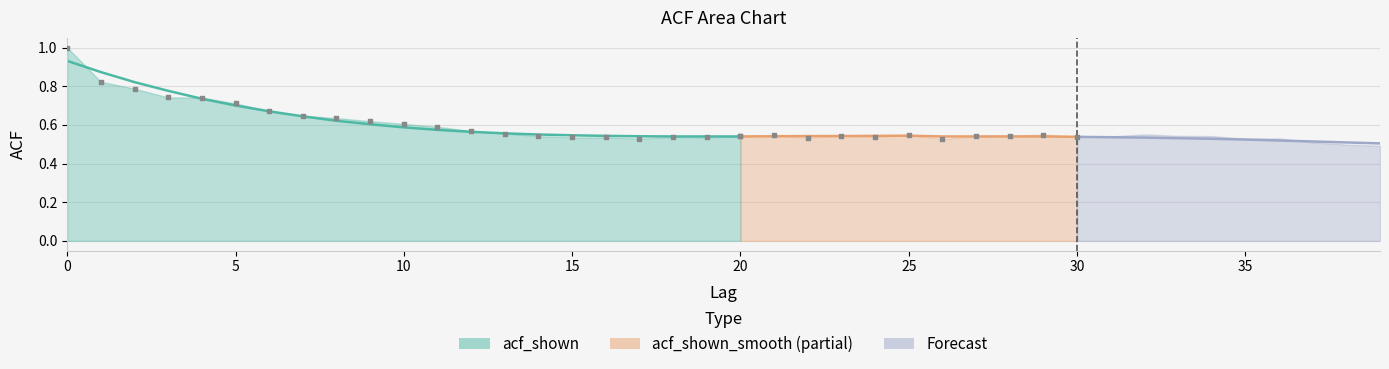

Between 20 and 10, which is larger?

10